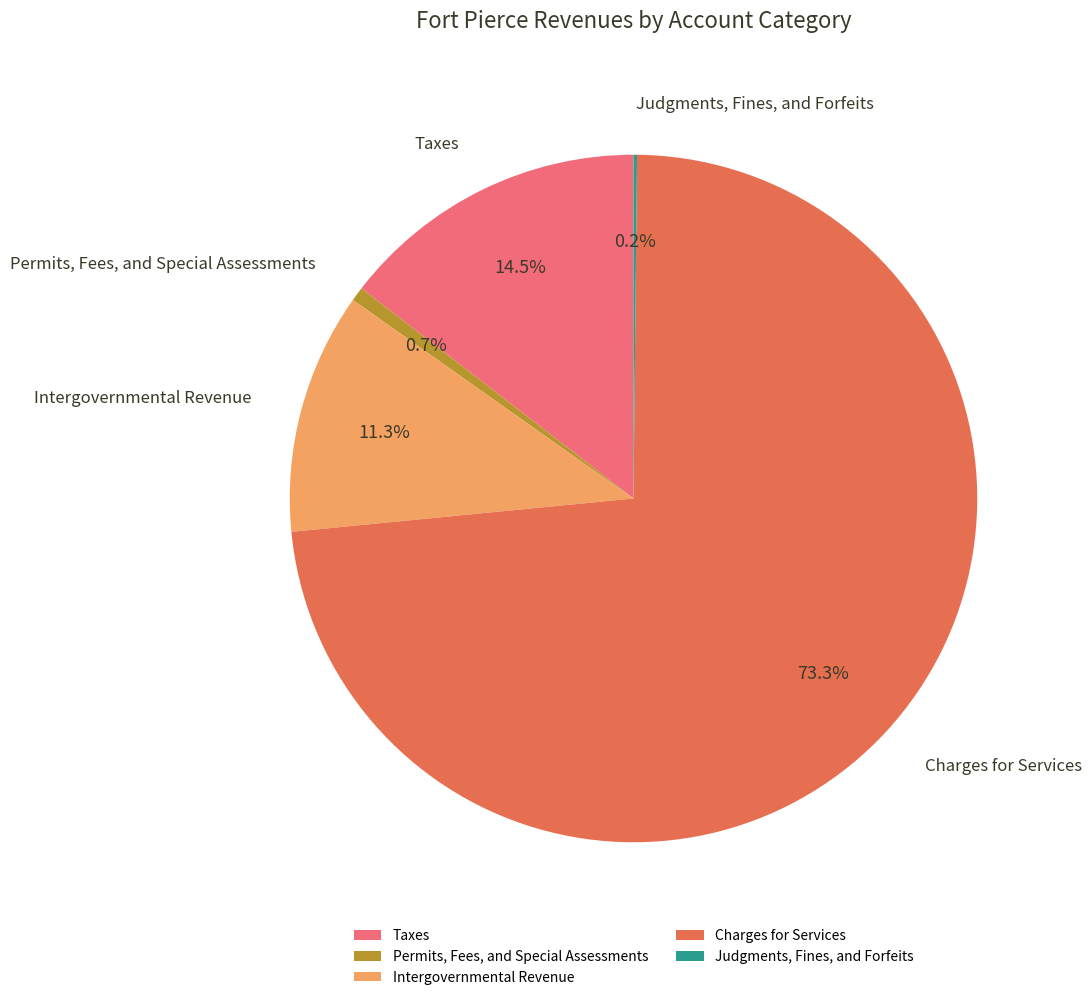

True or false: Taxes accounts for 1% of the total.

False